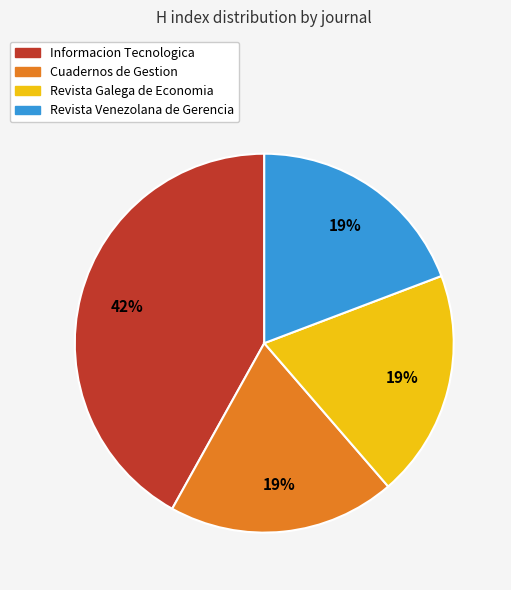

Approximately how many times larger is the value at Revista Venezolana de Gerencia compared to Informacion Tecnologica?

0.5